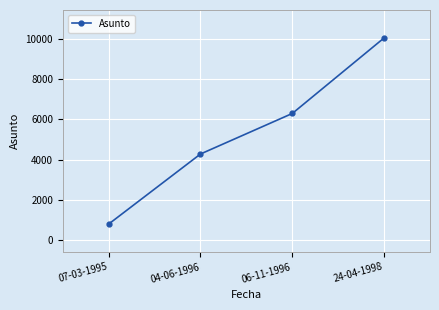

How many values are between 4275 and 10056?

3